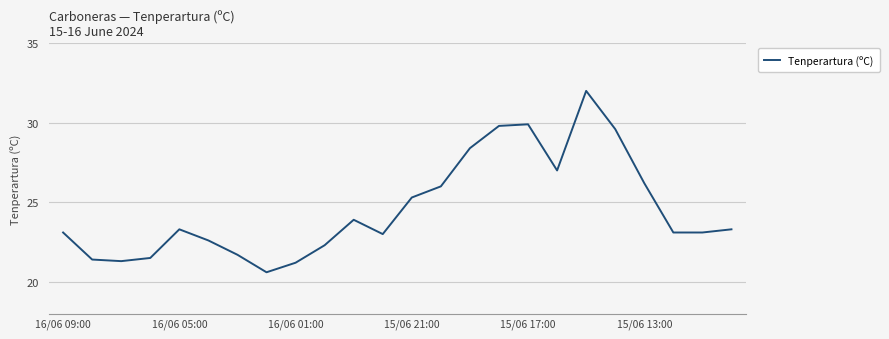

What is the minimum value shown in the chart?

20.6